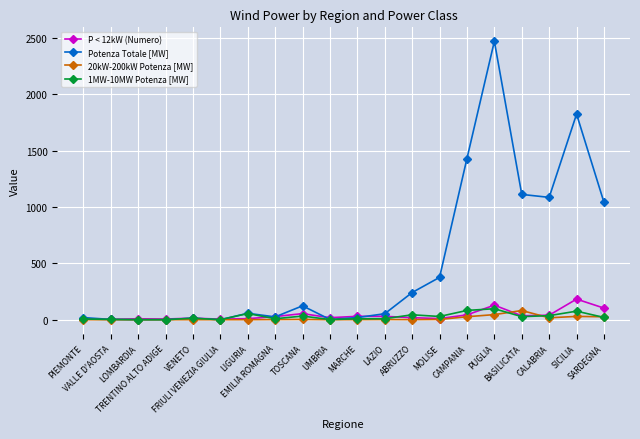

What are all the series names shown in the legend?

P < 12kW (Numero), Potenza Totale [MW], 20kW-200kW Potenza [MW], 1MW-10MW Potenza [MW]